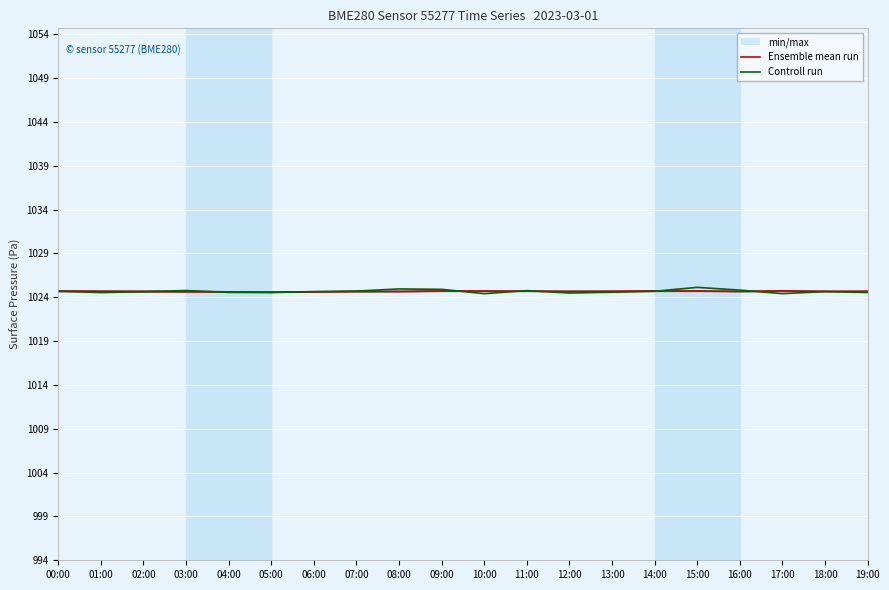

At which category is the sum across all series the highest?

15:00